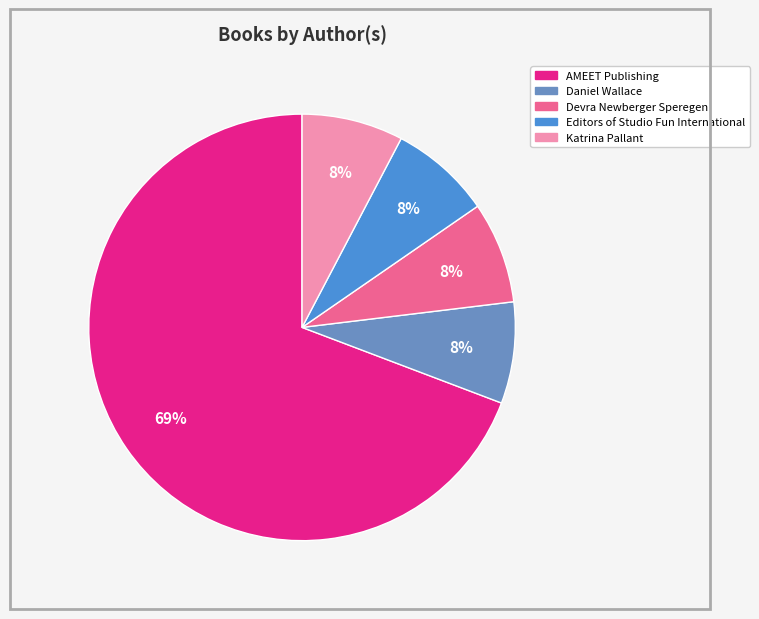

Is the sum of Katrina Pallant and Devra Newberger Speregen greater than half?

No